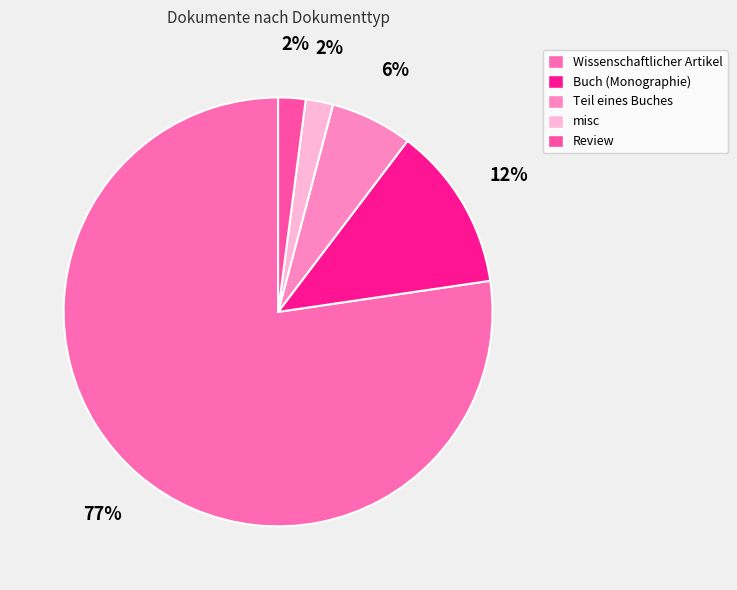

What is the largest slice in the pie chart?

Wissenschaftlicher Artikel